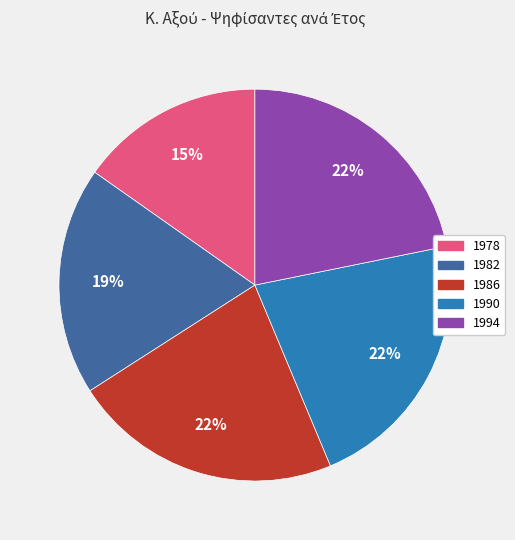

Count the number of slices in the pie.

5